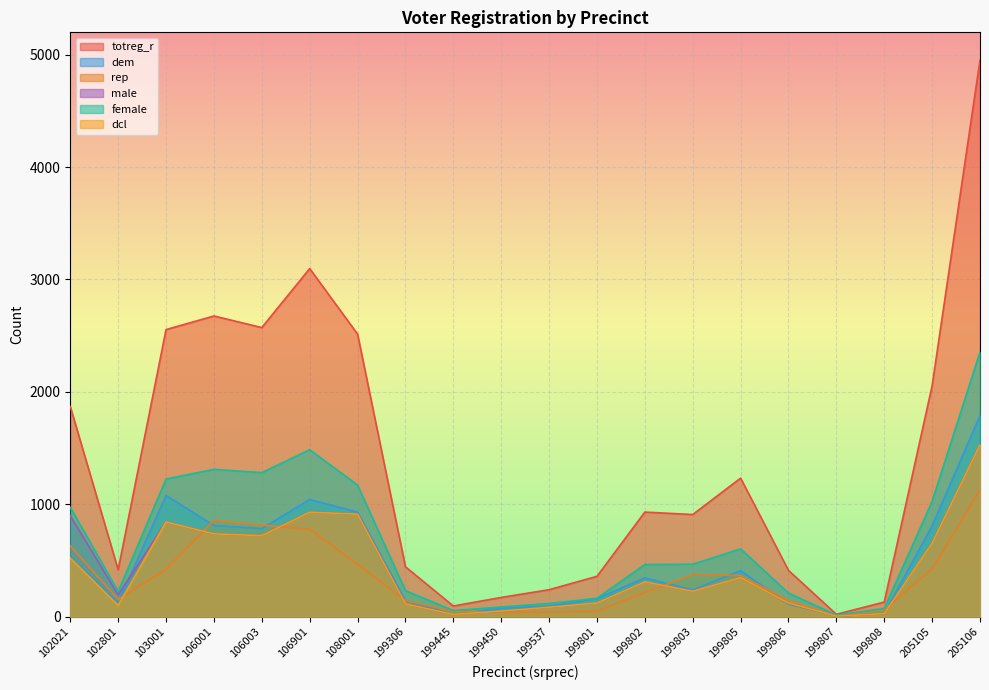

Where does the female series first go above 466?

102021